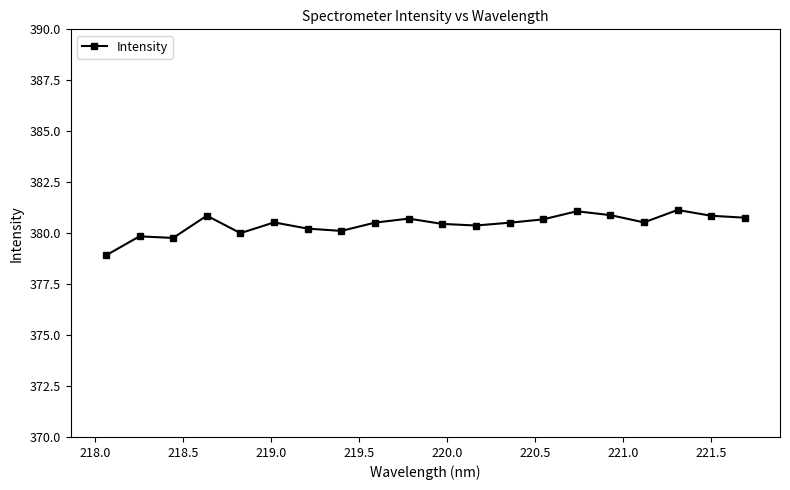

Is this an area chart (filled region under the line)?

No